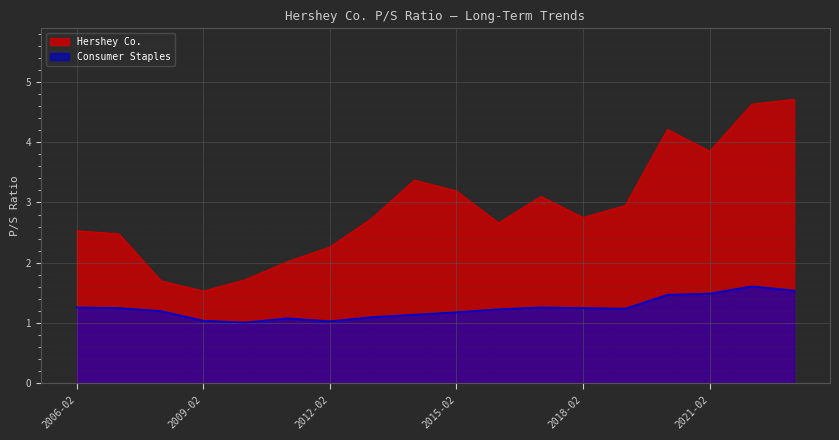

Reading left to right, extract all data points from this chart.

Hershey Co.: 2.5	2.5	1.7	1.5	1.7	2.0	2.3	2.7	3.4	3.2	2.7	3.1	2.8	3.0	4.2	3.9	4.6	4.7
Consumer Staples: 1.3	1.2	1.2	1.0	1.0	1.1	1.0	1.1	1.1	1.2	1.2	1.3	1.2	1.2	1.5	1.5	1.6	1.5